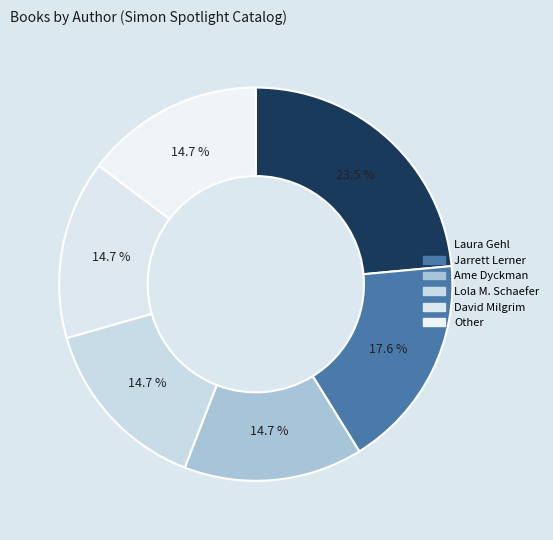

How many segments does this pie chart have?

6